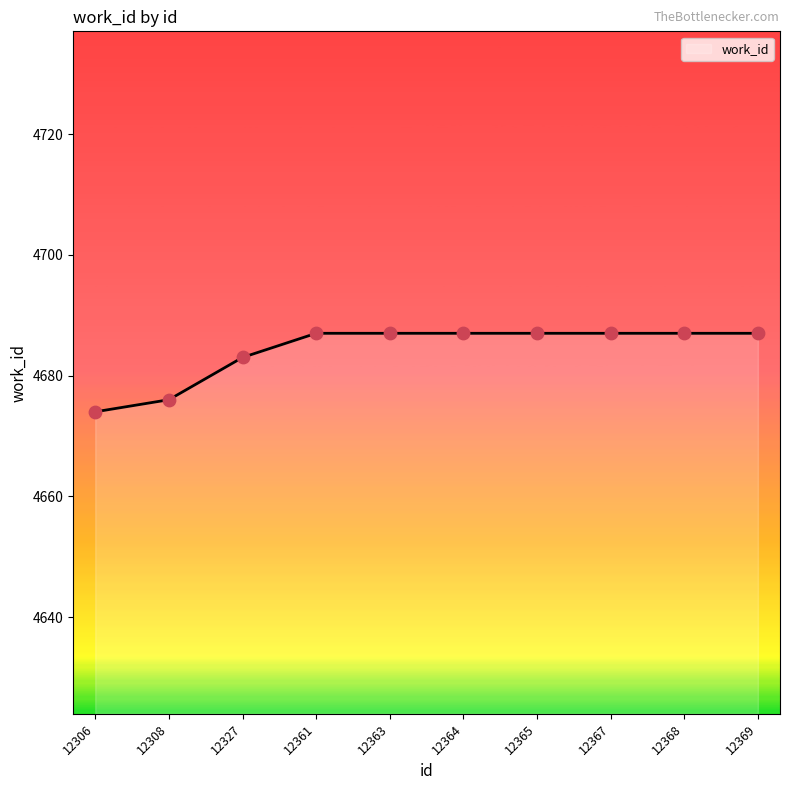

Approximately how many times larger is the value at 12327 compared to 12306?

1.0